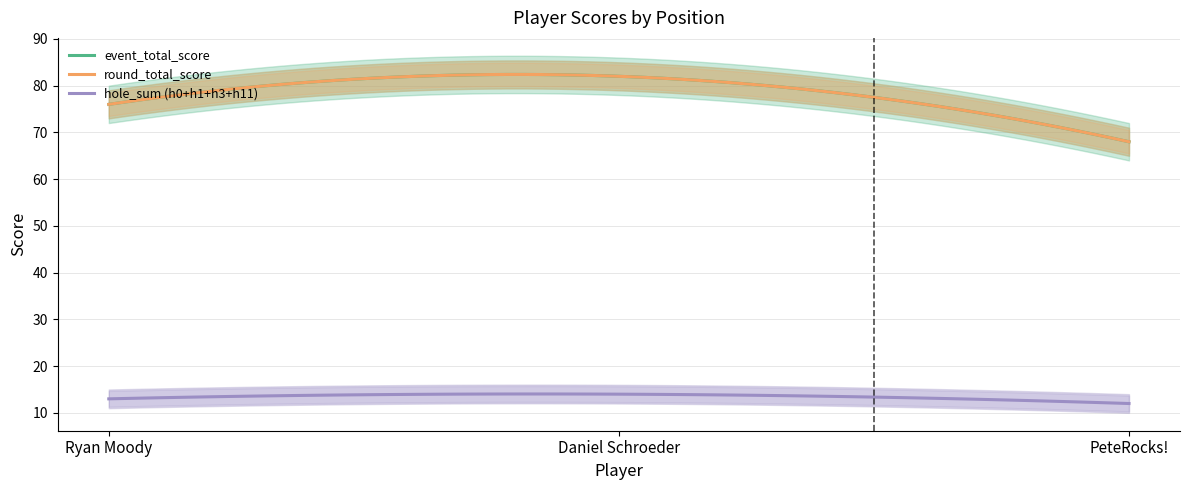

Which series has the widest spread of values?

event_total_score